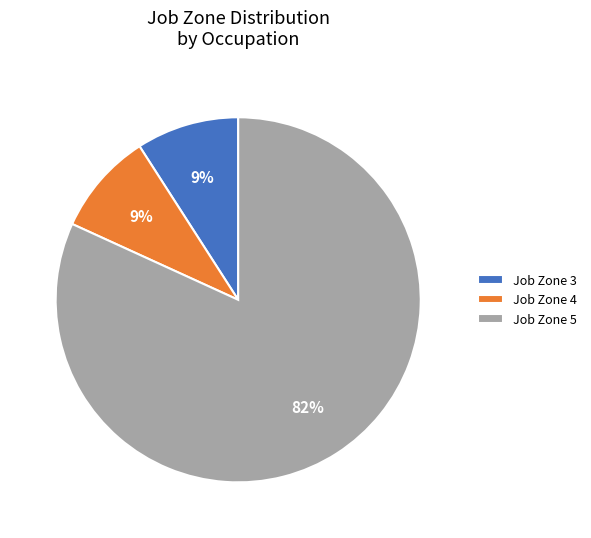

The Job Zone 3 slice represents 1% of the pie. True or false?

False